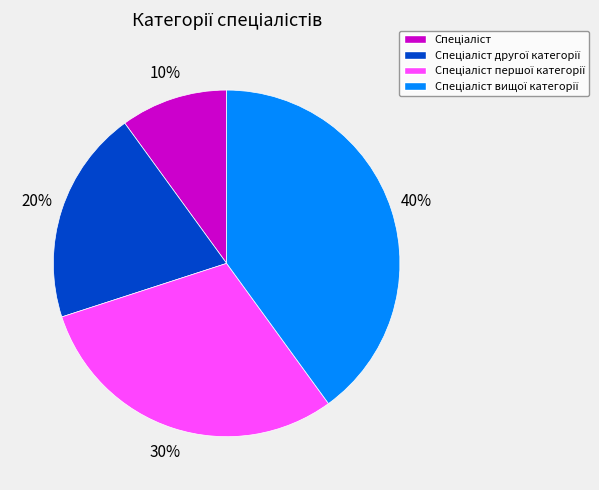

Does any single category account for the majority?

No